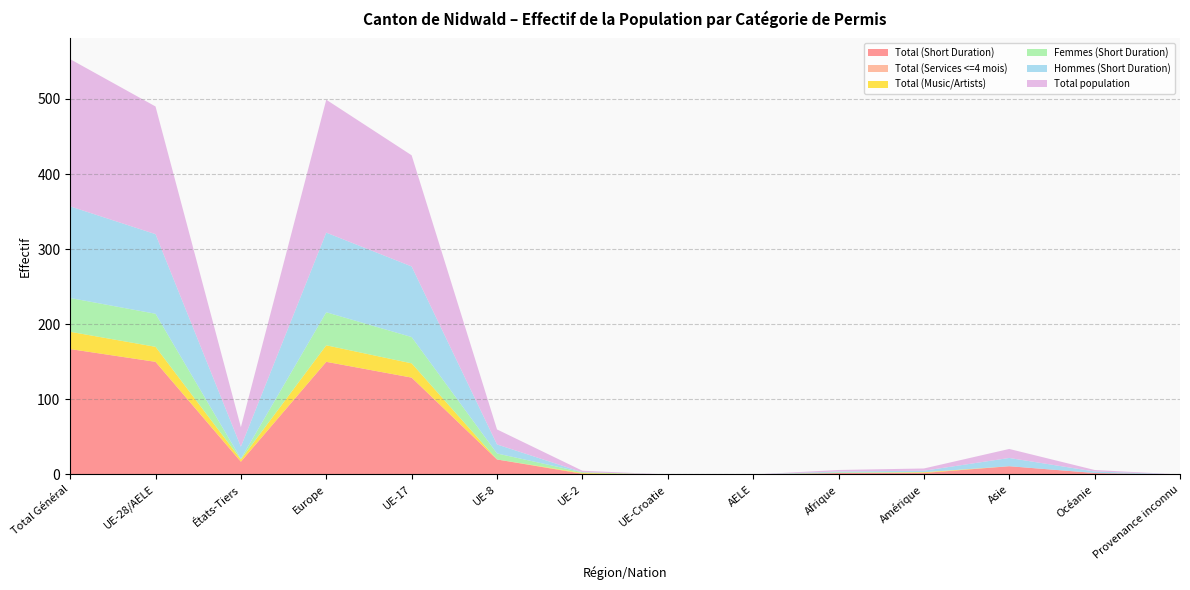

What position from the right is Asie?

3